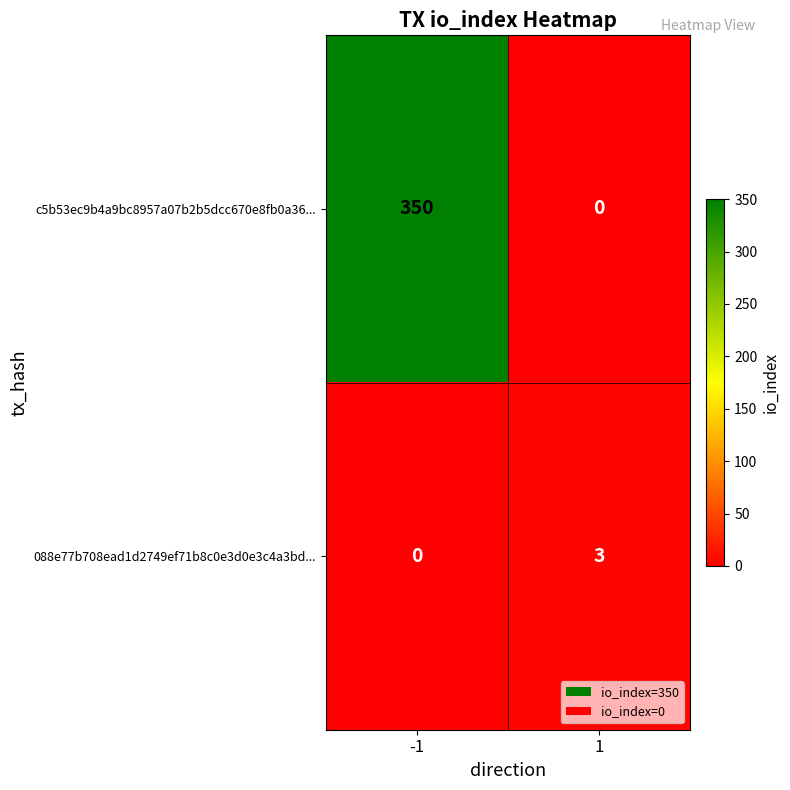

What is the spread (max minus min) of values at 1?

3